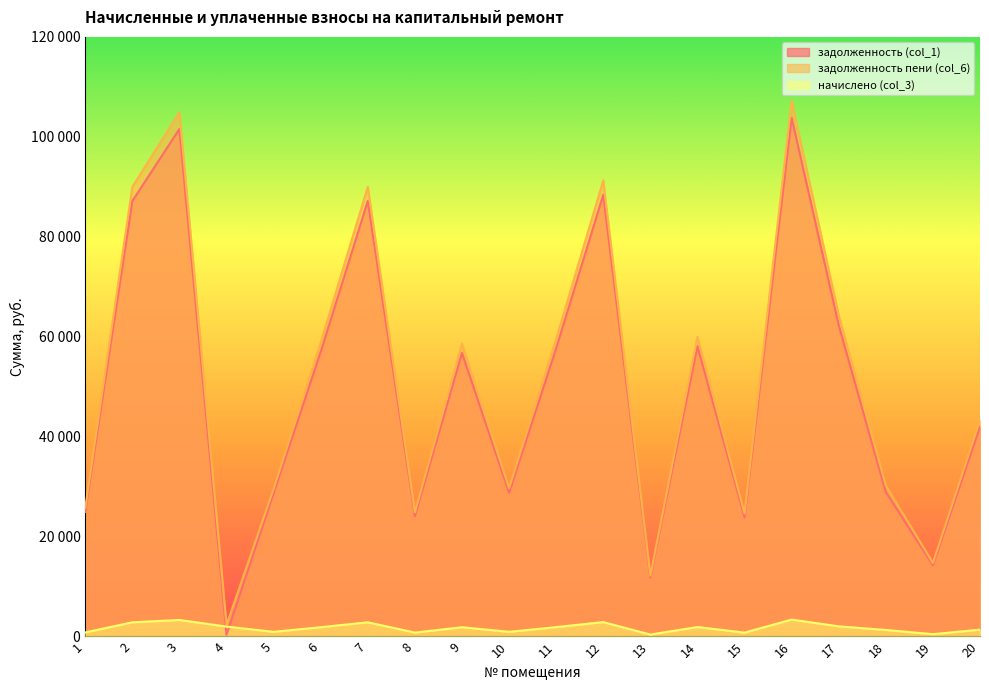

Which series changed the most between 7 and 14?

задолженность пени (col_6)